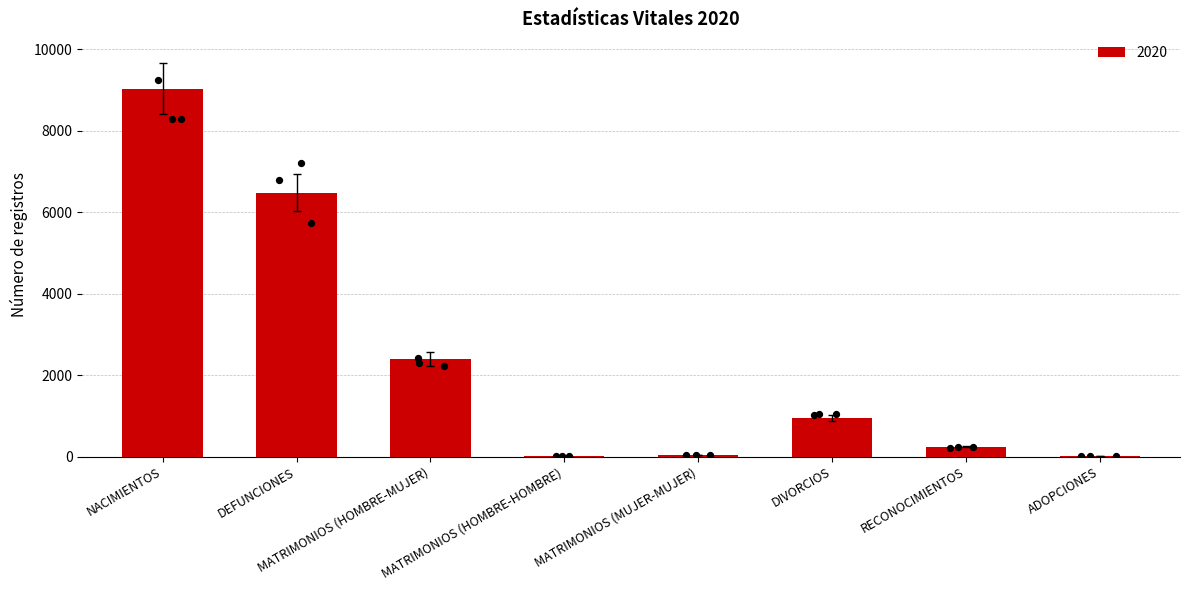

What is the change in value from MATRIMONIOS (HOMBRE-HOMBRE) to RECONOCIMIENTOS?

+207.4